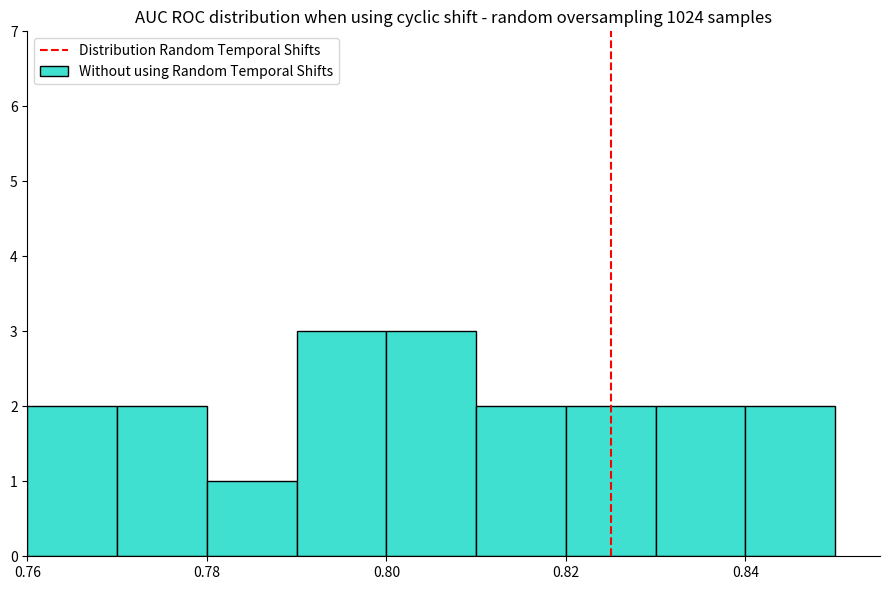

Reading left to right, list every bar in this chart as the range it spans on the x-axis followed by its height. The values are not printed on the chart, so give them approximately, as read against the axis.

0.76 to 0.77: 2
0.77 to 0.78: 2
0.78 to 0.79: 1
0.79 to 0.80: 3
0.80 to 0.81: 3
0.81 to 0.82: 2
0.82 to 0.83: 2
0.83 to 0.84: 2
0.84 to 0.85: 2